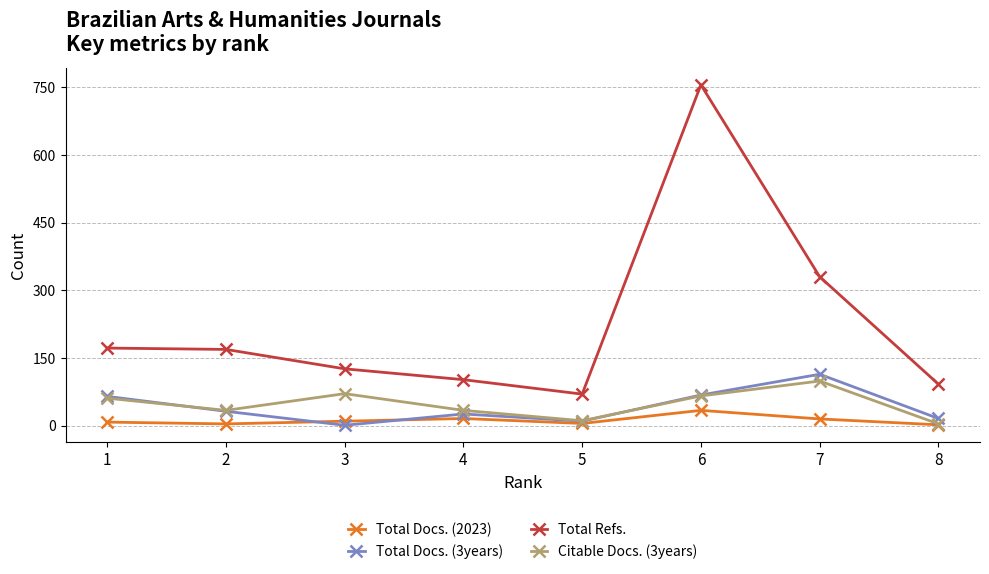

What is the approximate value of Total Refs. at 1?

172